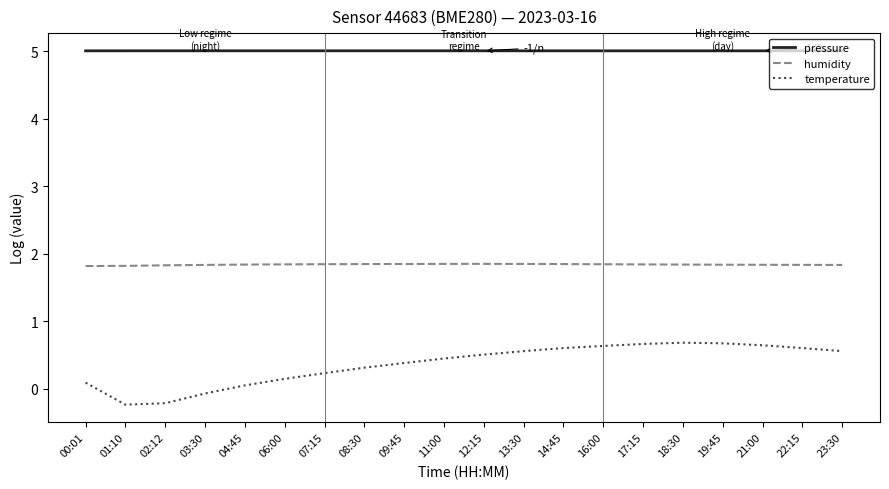

The value of pressure at 21:00 is 5.0. True or false?

True